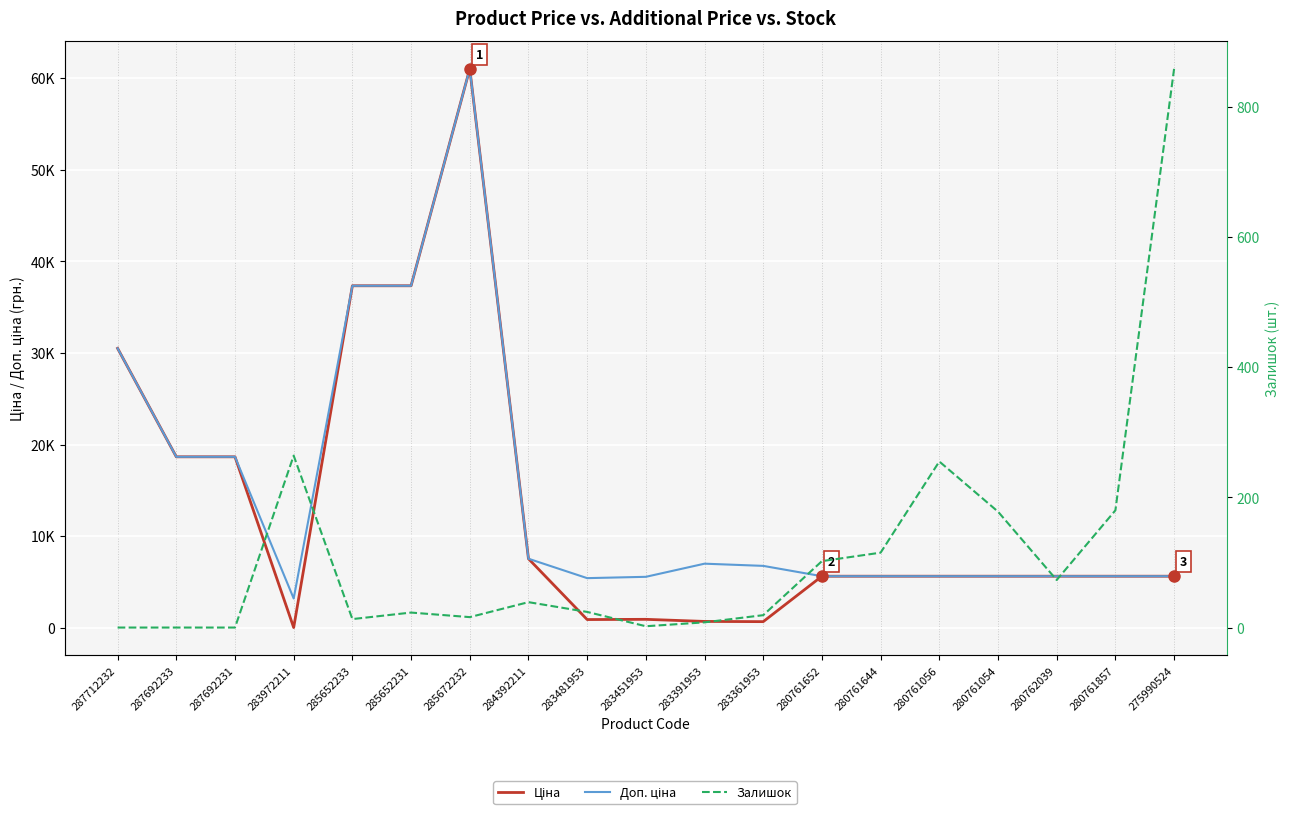

How many interior local peaks does the Залишок series have?

4